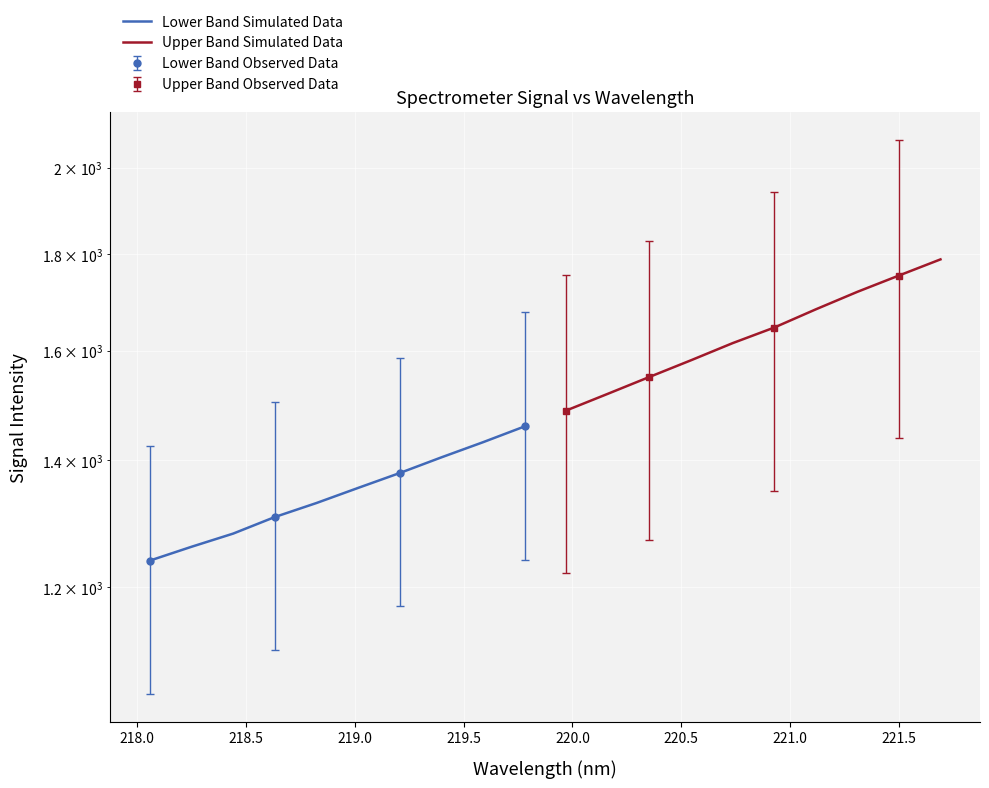

What is the average value of the Lower Band Simulated Data series?

1344.5